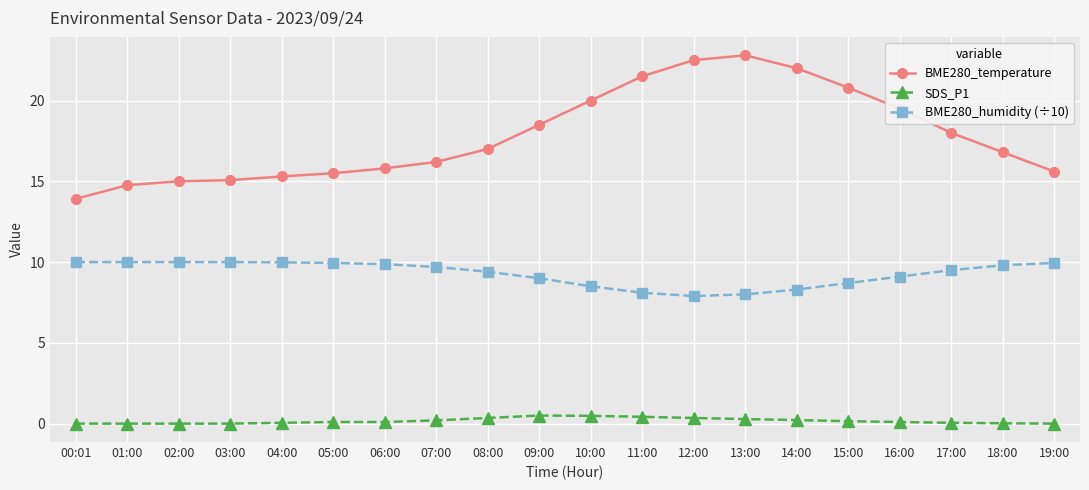

True or false: BME280_temperature and SDS_P1 cross at least once.

False